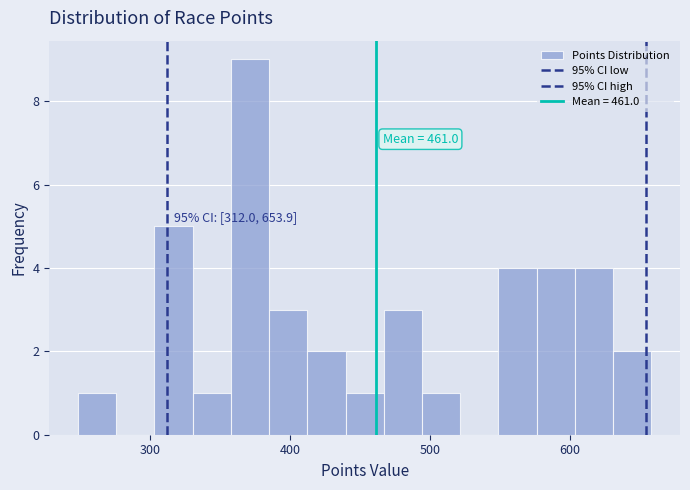

Read against the x-axis, roughly where is the centre of the tallest bar?

370